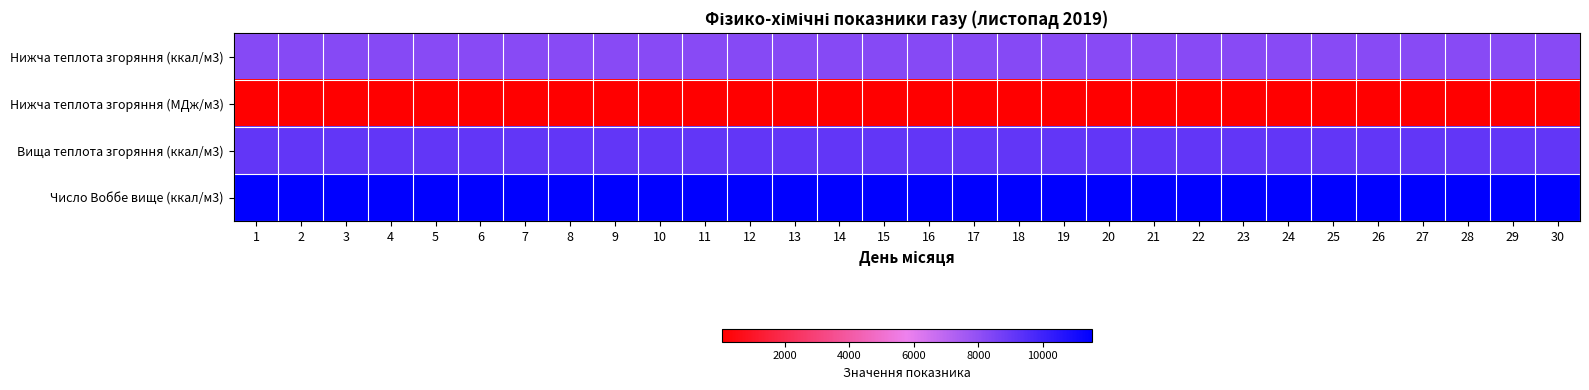

Which series has the largest range (max minus min)?

Вища теплота згоряння (ккал/м3)